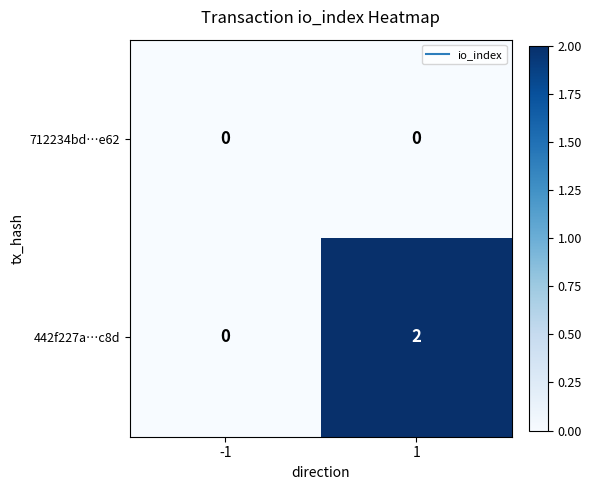

Reading right to left, extract all data points from this chart.

712234bd…e62: 0	0
442f227a…c8d: 2	0